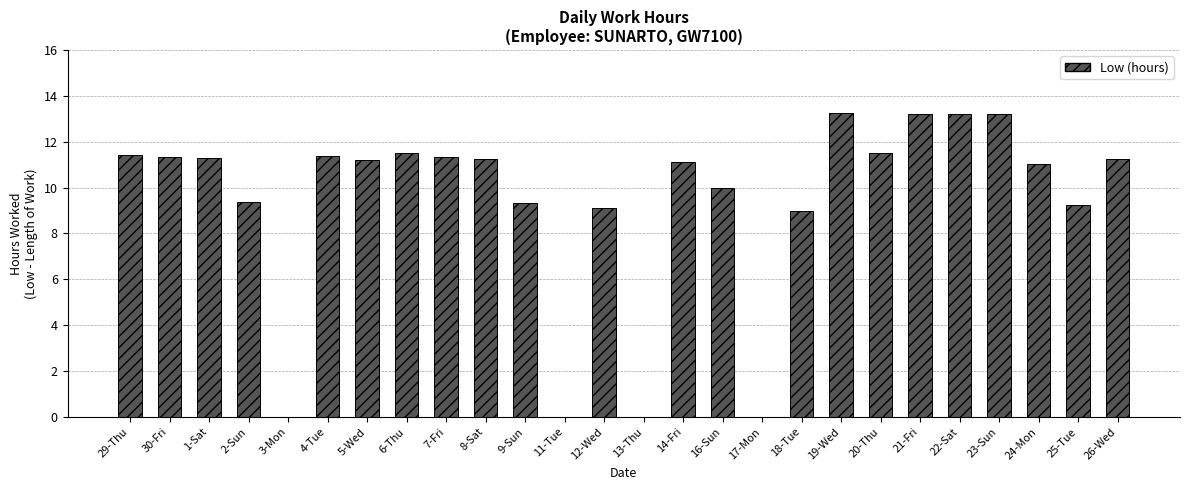

What is the sum of all values?

244.4